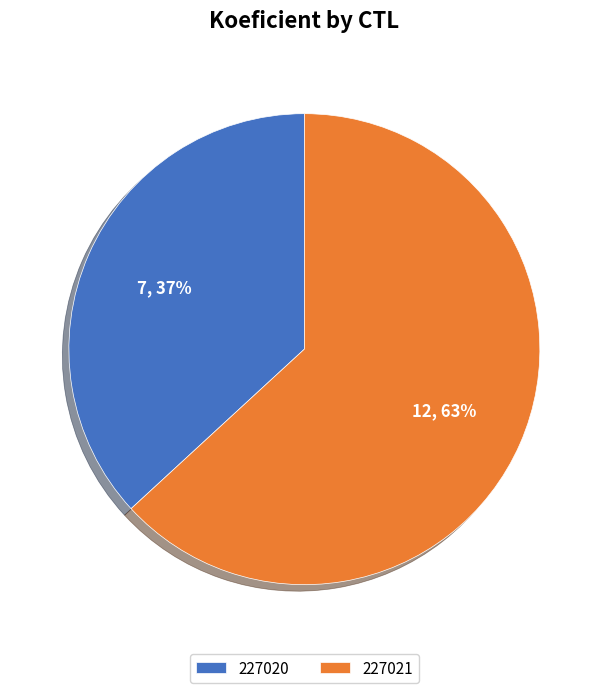

Does 227021 represent more than half of the total?

Yes